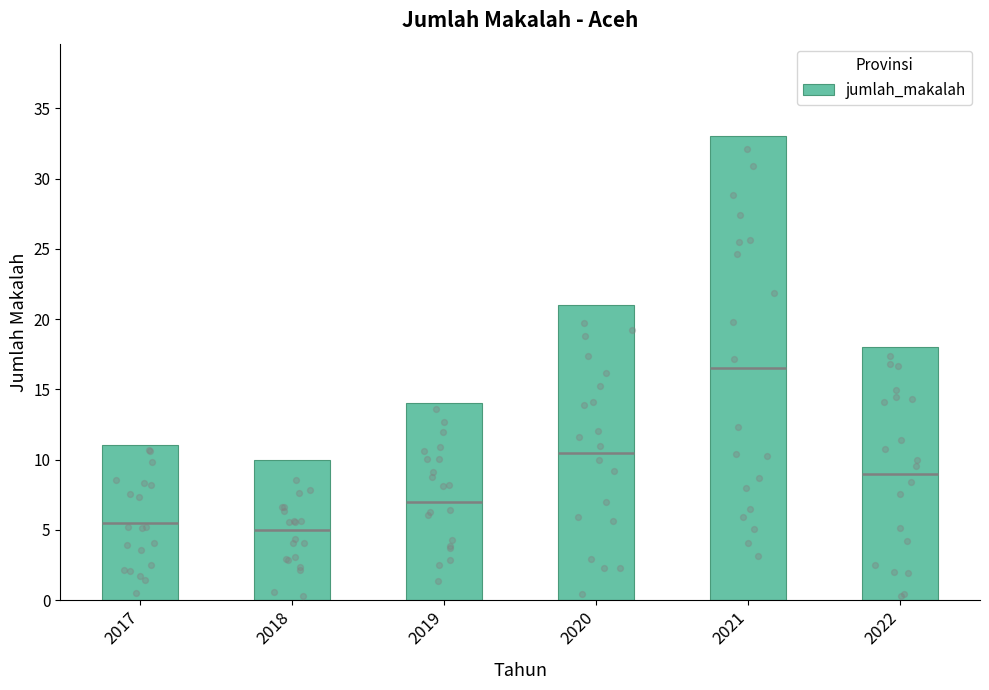

What is the change in value from 2018 to 2019?

+4